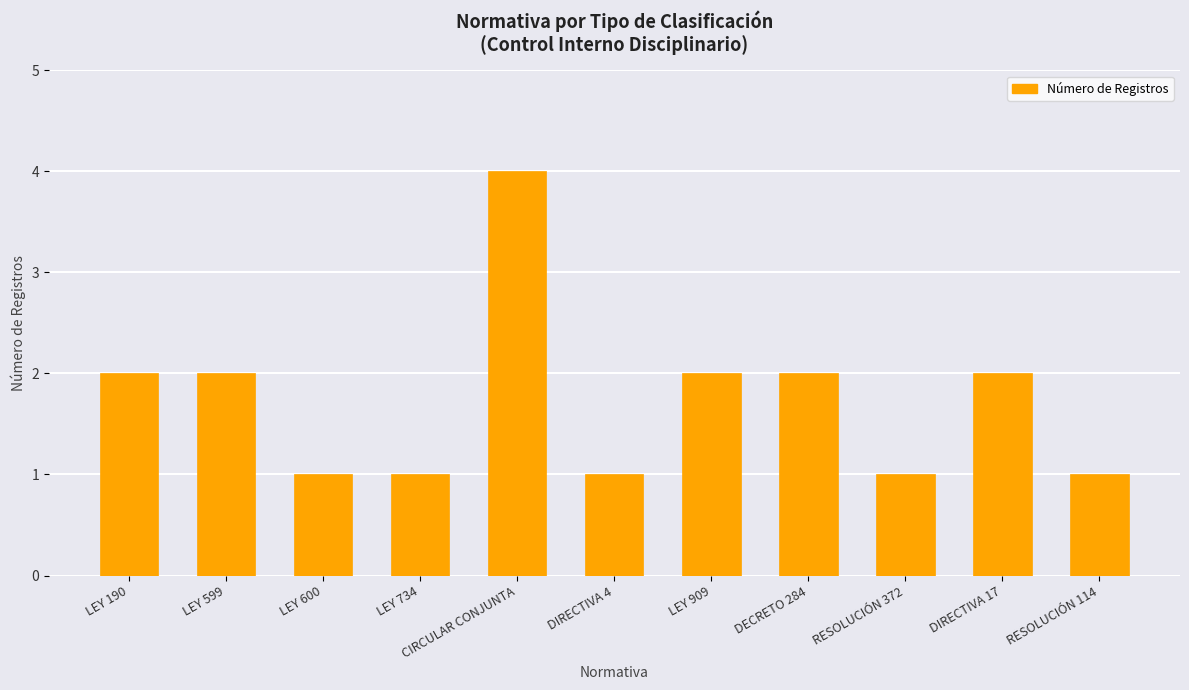

Reading left to right, list all the values displayed in this chart.

LEY 190=2	LEY 599=2	LEY 600=1	LEY 734=1	CIRCULAR CONJUNTA=4	DIRECTIVA 4=1	LEY 909=2	DECRETO 284=2	RESOLUCIÓN 372=1	DIRECTIVA 17=2	RESOLUCIÓN 114=1